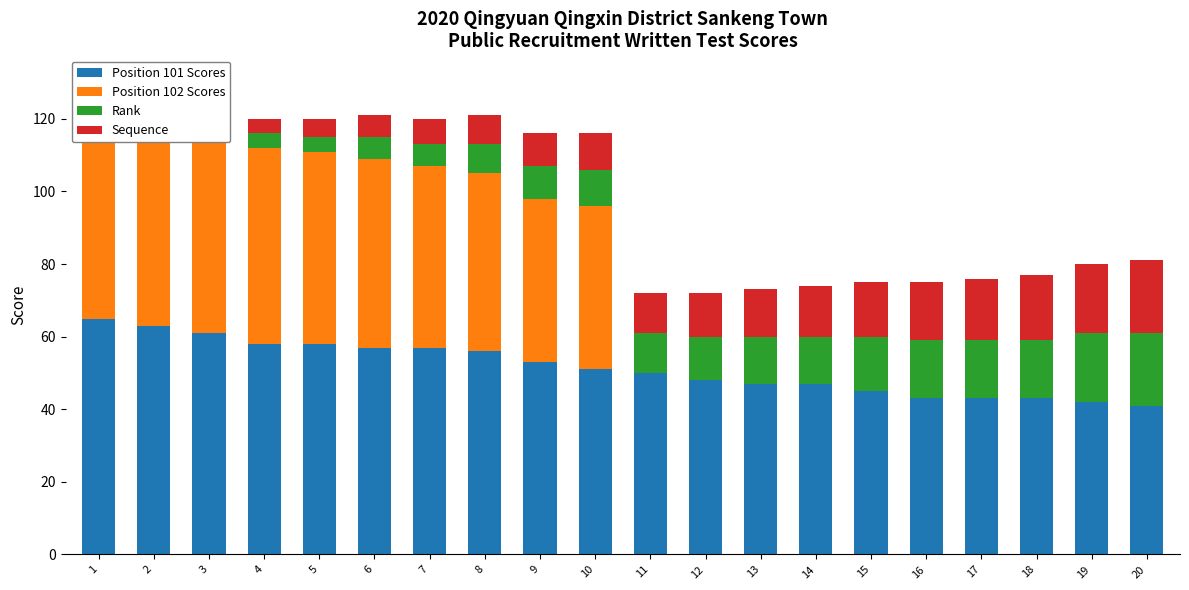

What are all the series names shown in the legend?

Position 101 Scores, Position 102 Scores, Rank, Sequence